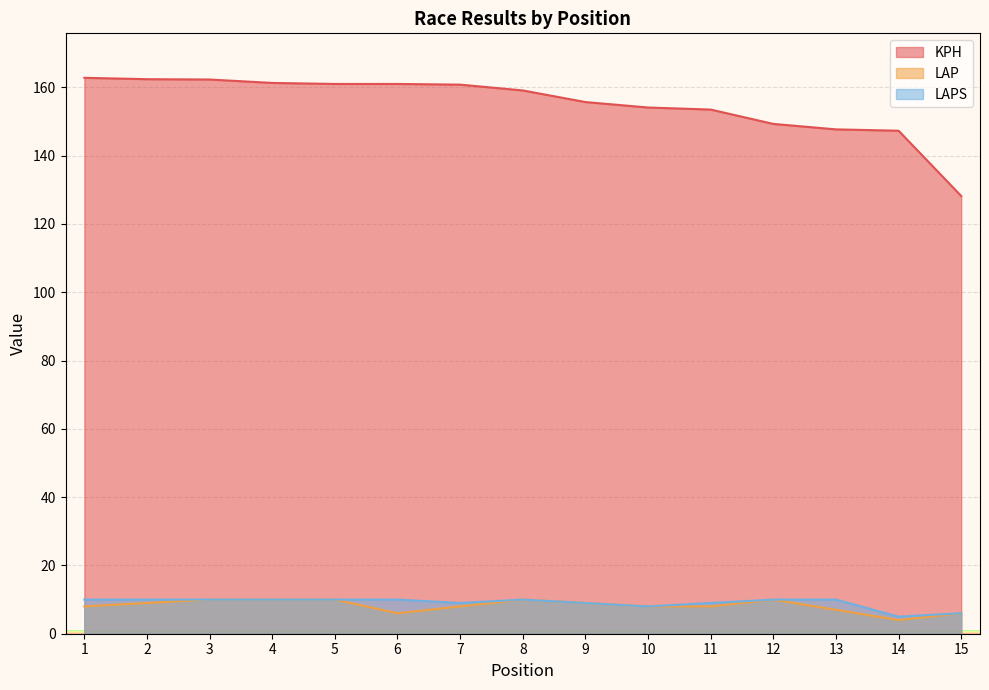

What is the total value across all series at 11?

170.5